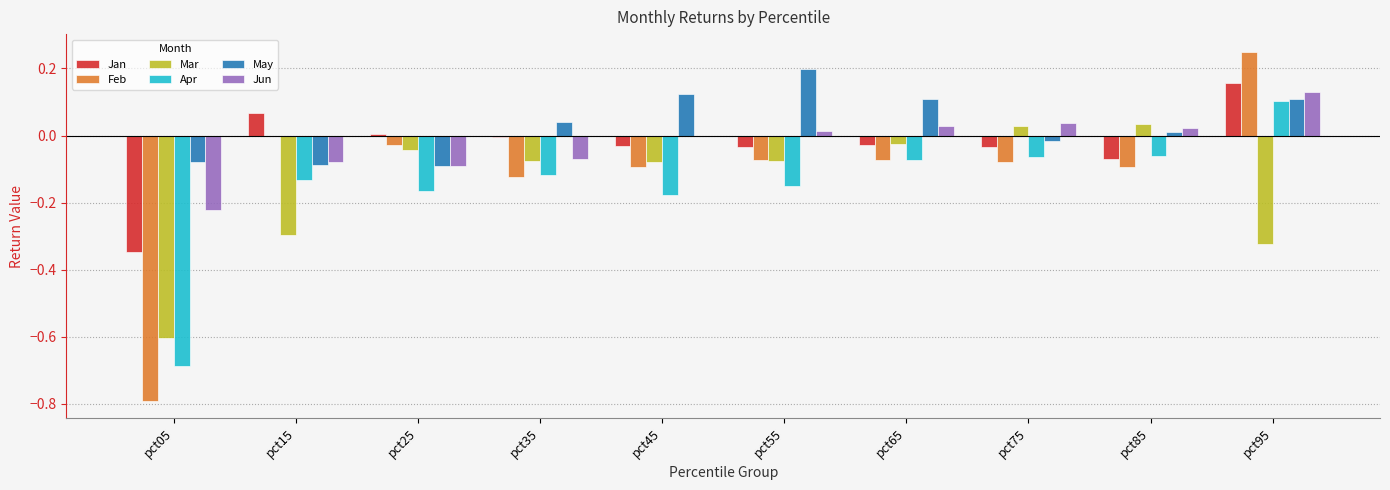

At which label does May first exceed 0?

pct35